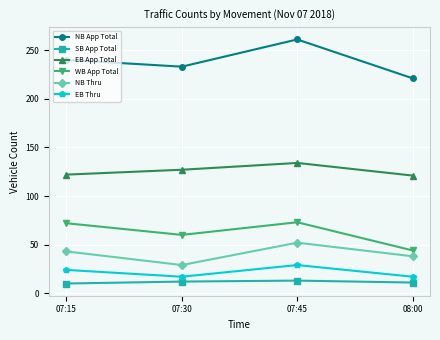

True or false: NB App Total and WB App Total intersect in this chart.

False